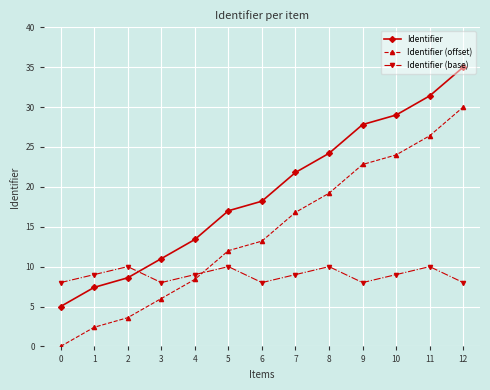

Is the value of Identifier (base) at 0 greater than the value of Identifier at 9?

No